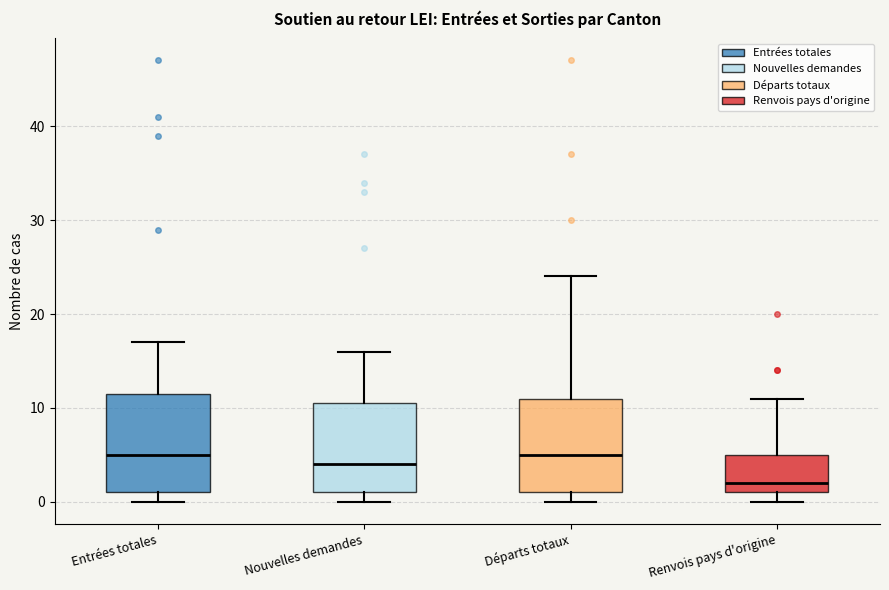

Reading left to right, transcribe this box plot: for each box, give where its median line is, the range the box spans, and where its two whiskers end, as read against the y-axis. The values are not printed on the chart, so give them approximately, as read against the axis.

Entrées totales: median 5, box 1 to 12, whiskers 0 to 17
Nouvelles demandes: median 4, box 1 to 11, whiskers 0 to 16
Départs totaux: median 5, box 1 to 11, whiskers 0 to 24
Renvois pays d'origine: median 2, box 1 to 5, whiskers 0 to 11